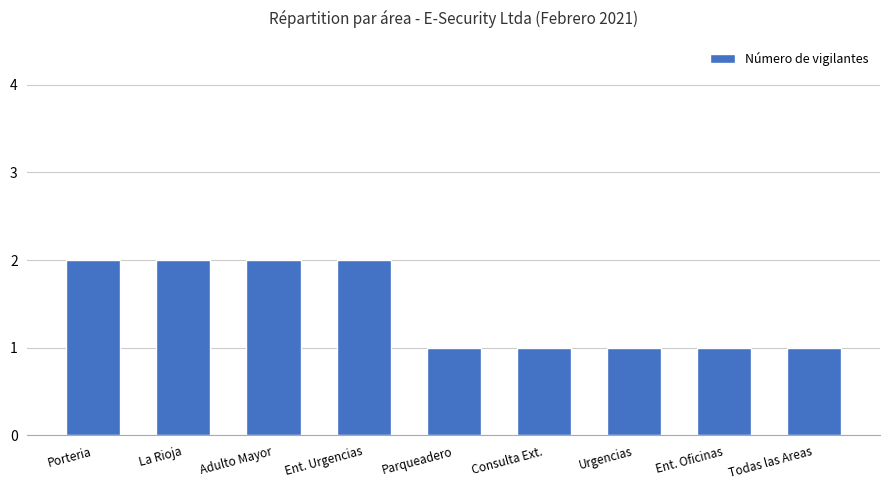

What is the ratio of the value at Parqueadero to the value at Urgencias?

1.0